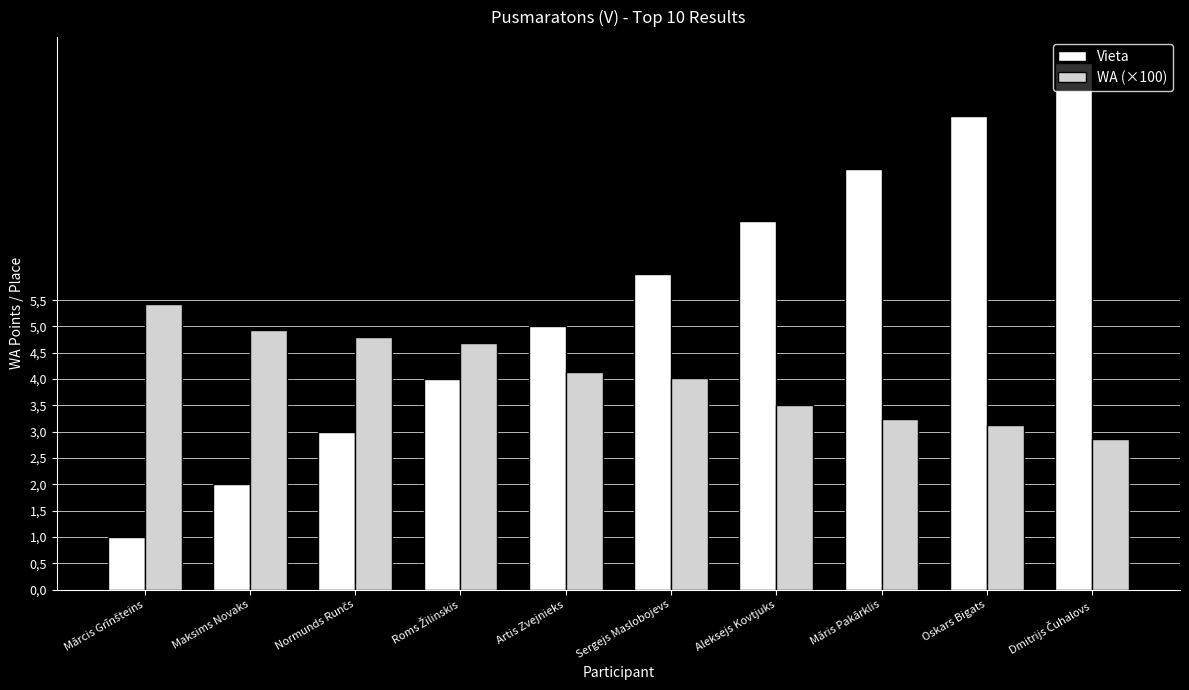

Where does the WA (×100) series first go above 4?

Mārcis Grīnšteins